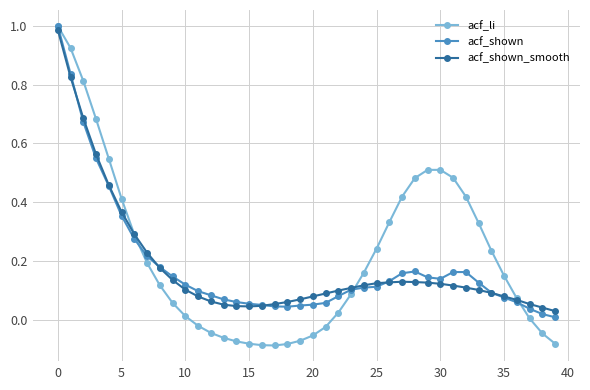

Which series has the largest range (max minus min)?

acf_li